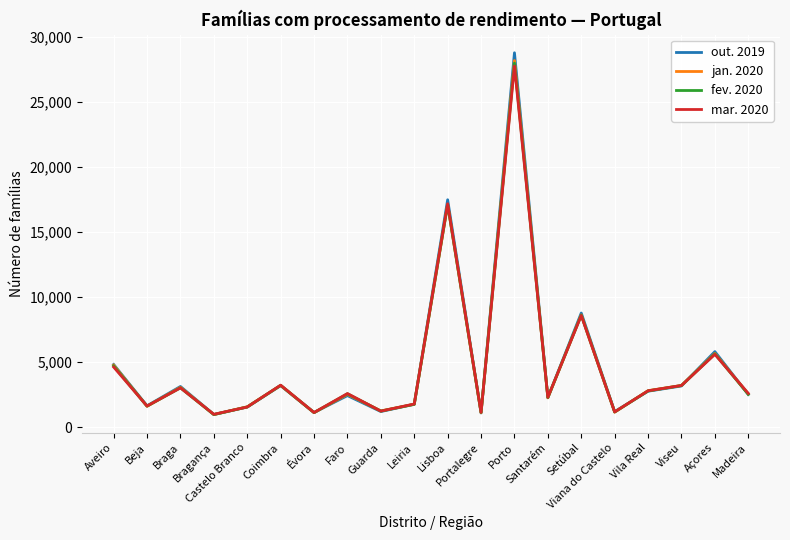

Where is the first local minimum for out. 2019?

Beja